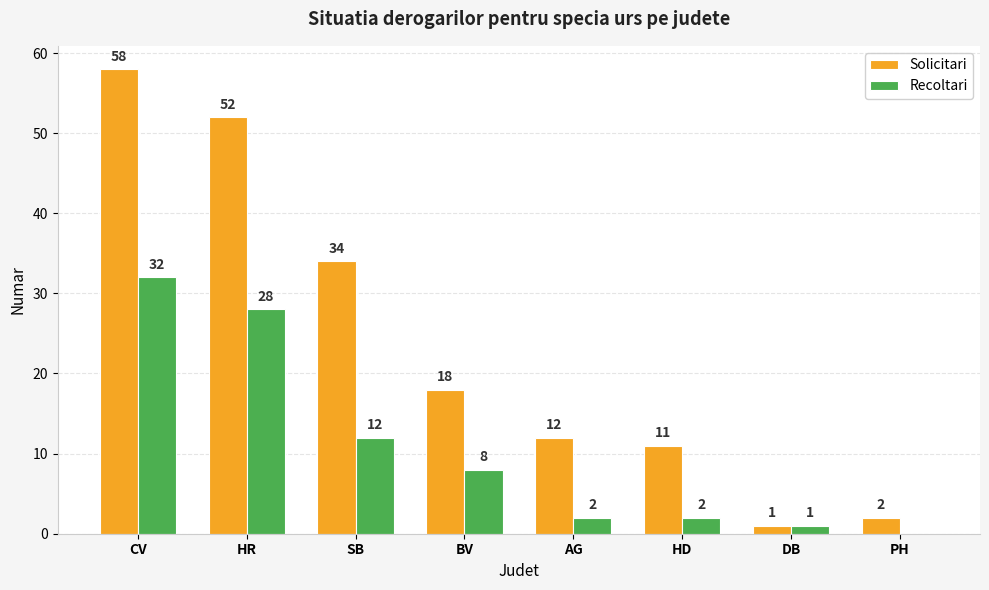

What are all the series names shown in the legend?

Solicitari, Recoltari